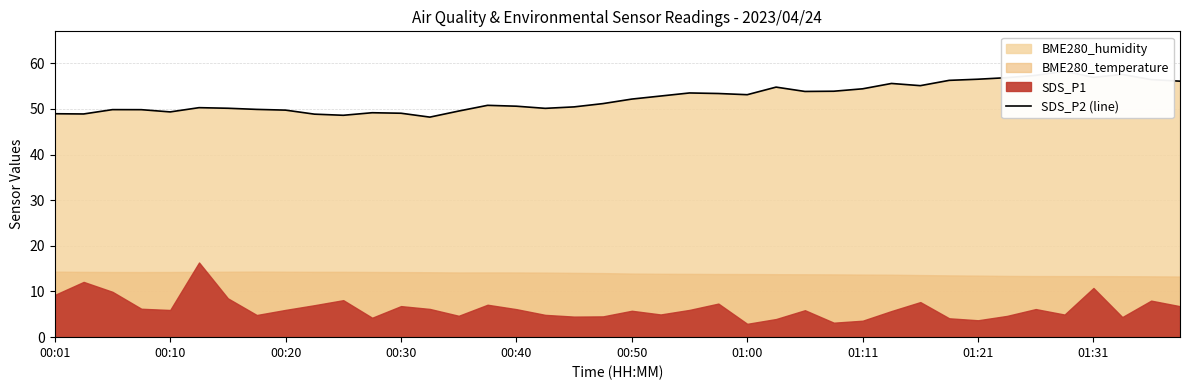

Reading left to right, what are all the values shown in this chart?

48.9	48.9	49.8	49.8	49.3	50.3	50.1	49.9	49.7	48.8	48.6	49.1	49.0	48.2	49.5	50.8	50.6	50.1	50.4	51.1	52.1	52.8	53.5	53.4	53.1	54.8	53.8	53.9	54.4	55.6	55.1	56.2	56.5	56.8	57.3	58.2	56.9	57.5	56.4	56.1